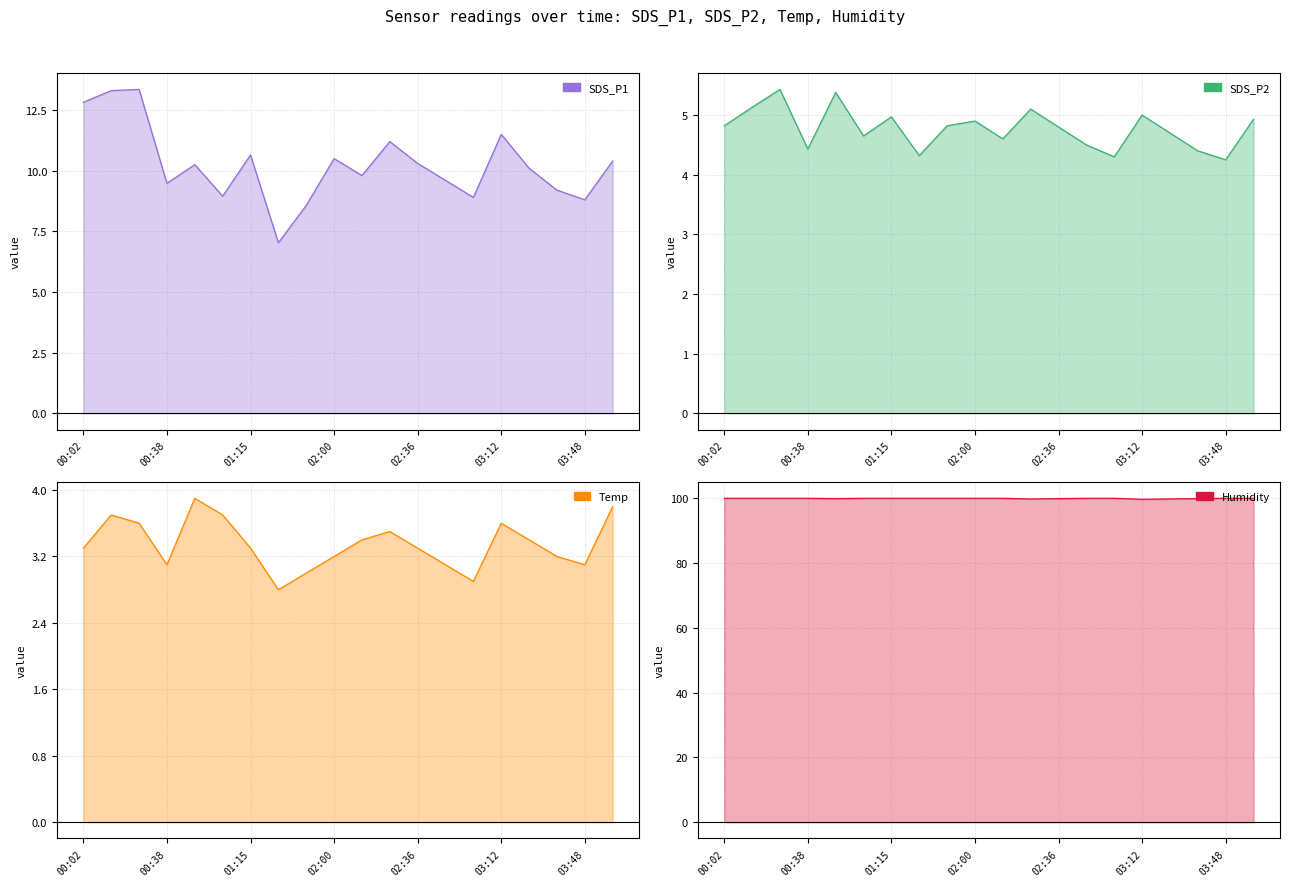

What is the minimum value for SDS_P1?

7.0